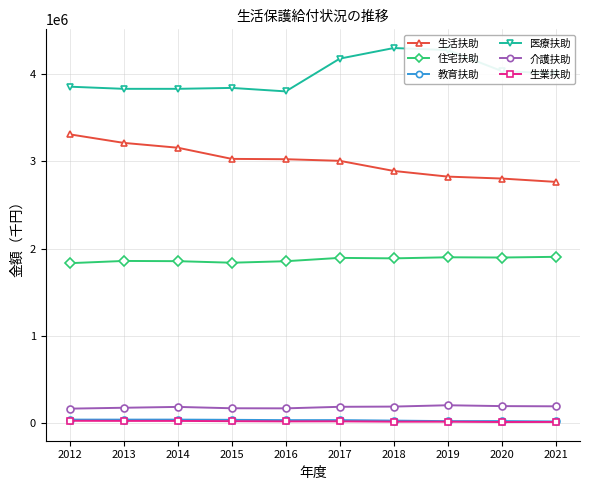

True or false: 教育扶助 and 生活扶助 intersect in this chart.

False